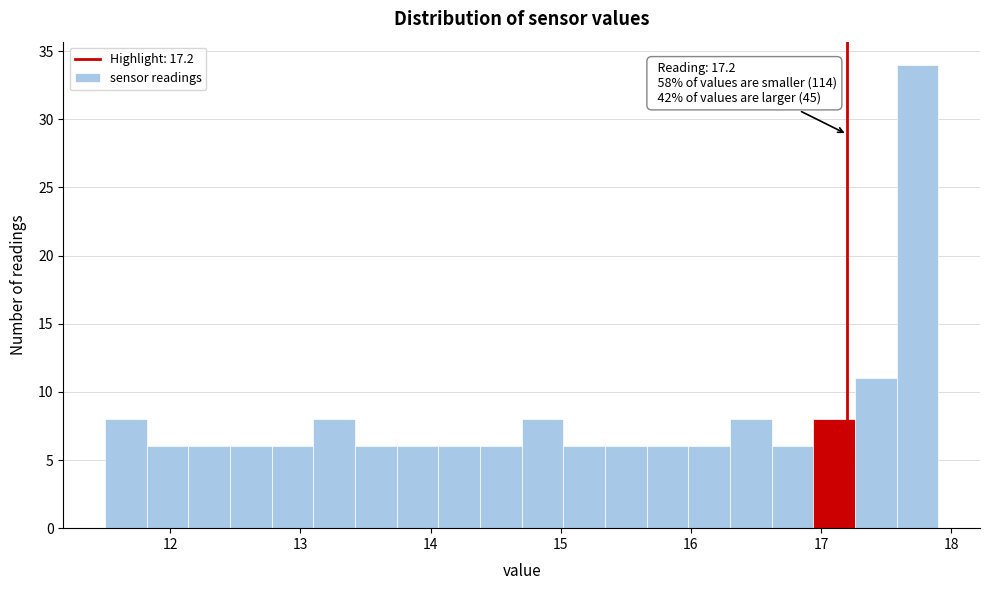

Around what value on the x-axis is the tallest bar? Give the approximate position of its centre, as read against the axis.

17.7